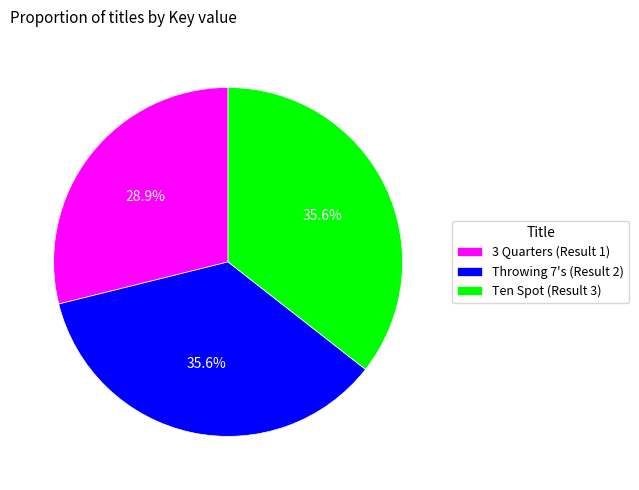

Count the number of slices in the pie.

3